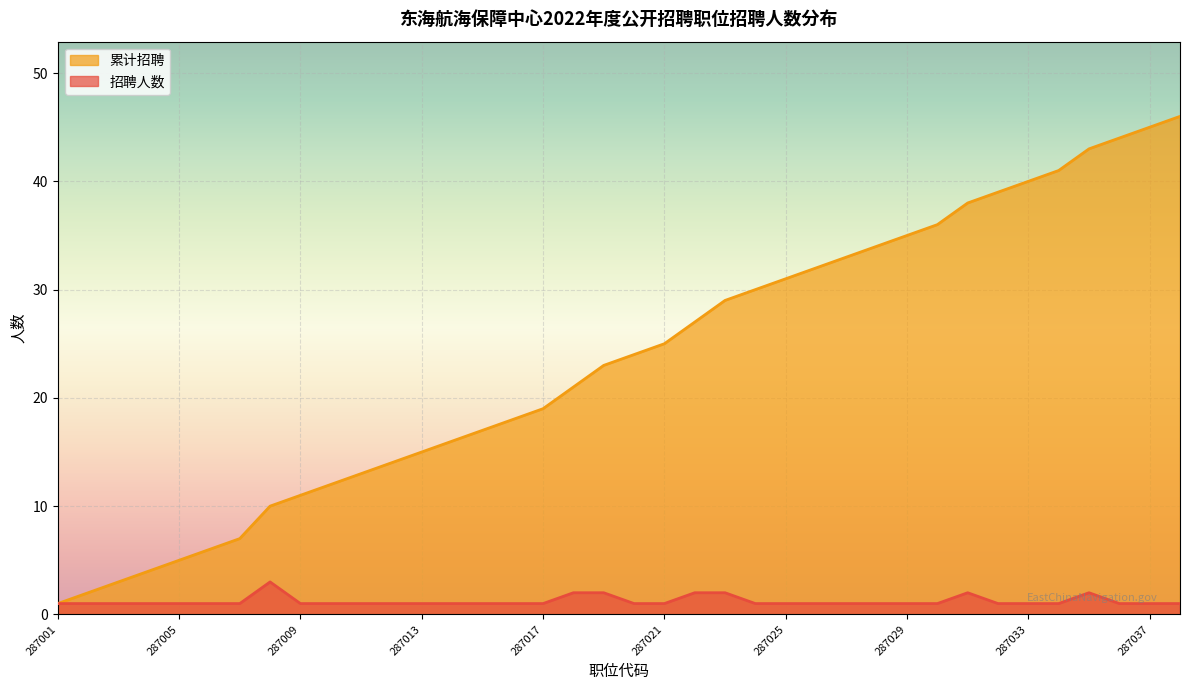

The value of 累计招聘 at 287021 is 44. True or false?

False